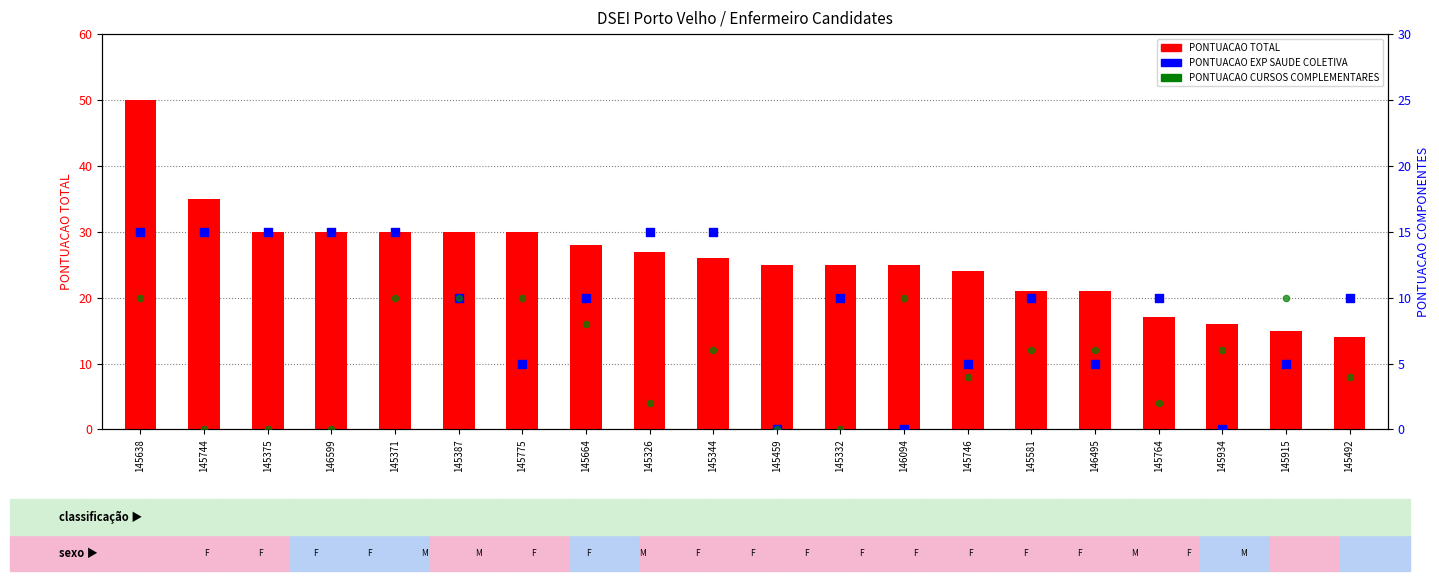

At how many categories does at least one series exceed 16?

17